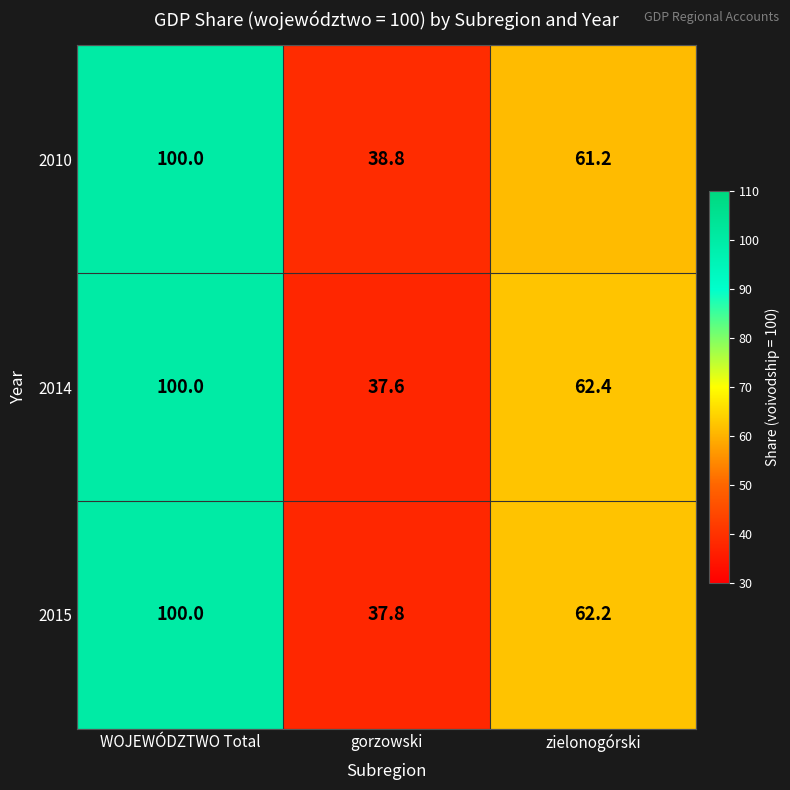

Which series has the largest range (max minus min)?

2014